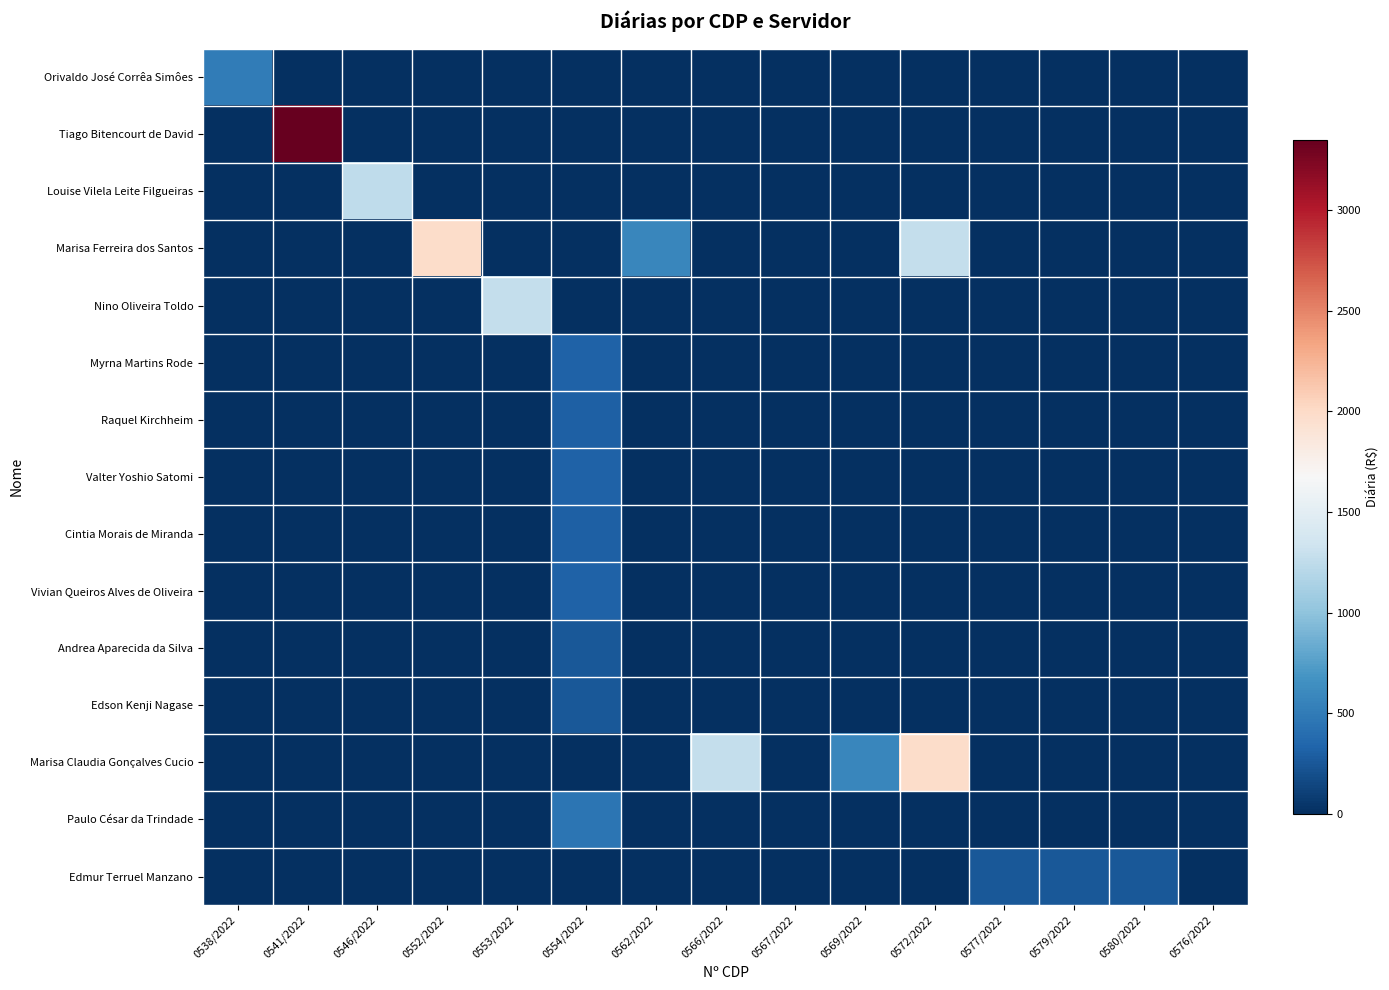

What is the total value across all series at 0562/2022?

580.8